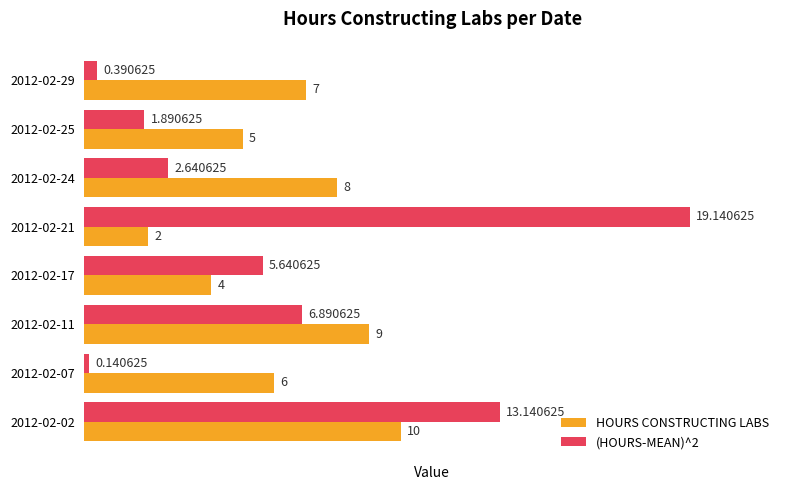

What is the average value of the HOURS CONSTRUCTING LABS series?

6.4